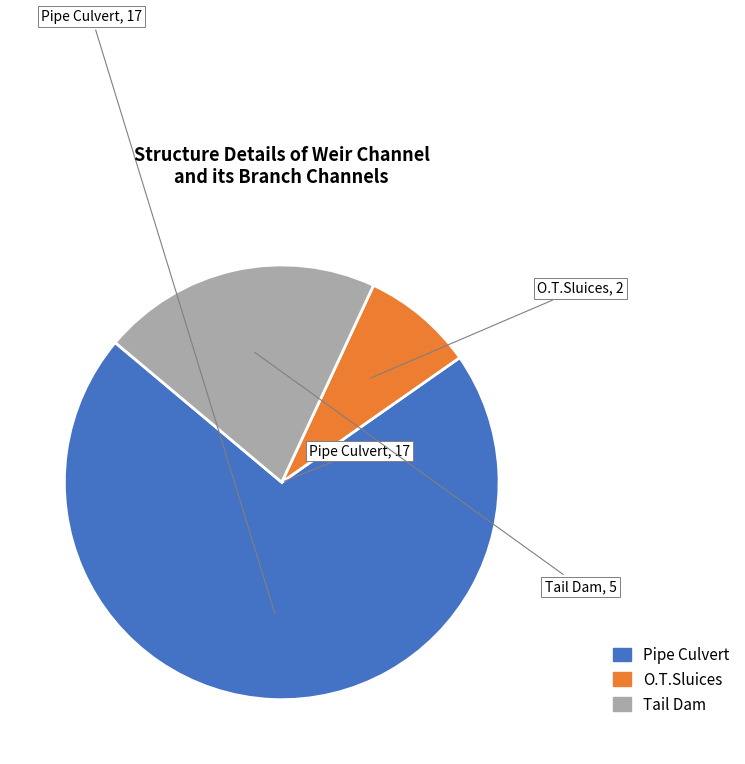

Approximately how many times larger is the value at O.T.Sluices compared to Tail Dam?

0.4